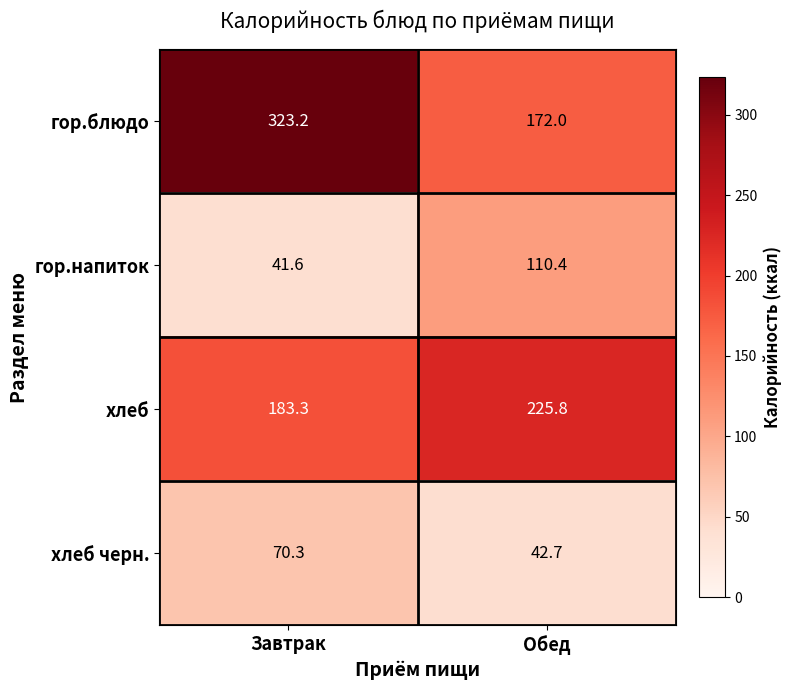

Reading left to right, list all the values displayed in this chart.

гор.блюдо: 323.2	172.0
гор.напиток: 41.6	110.4
хлеб: 183.3	225.8
хлеб черн.: 70.3	42.7